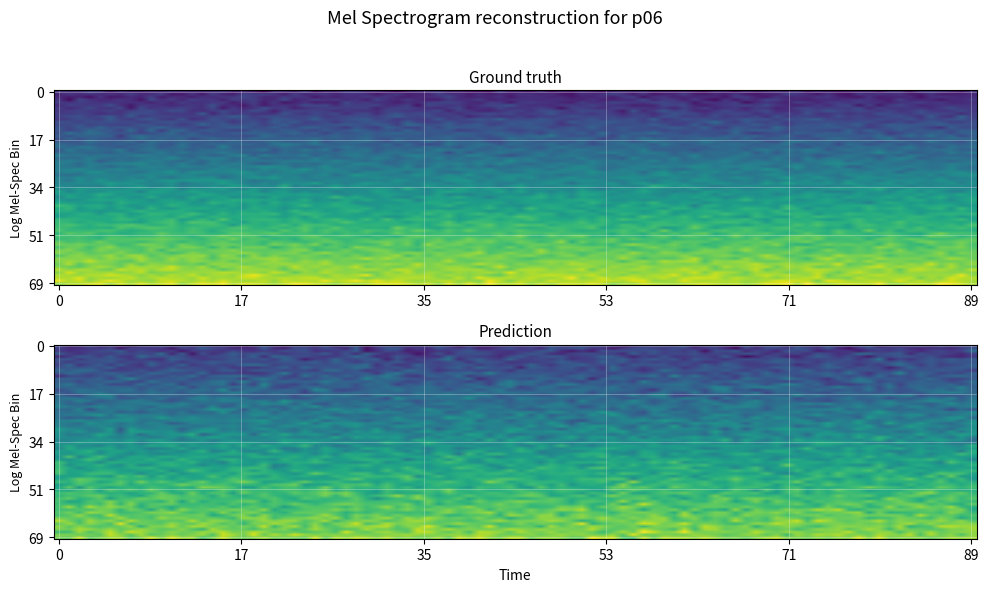

How many series are shown in this chart?

2